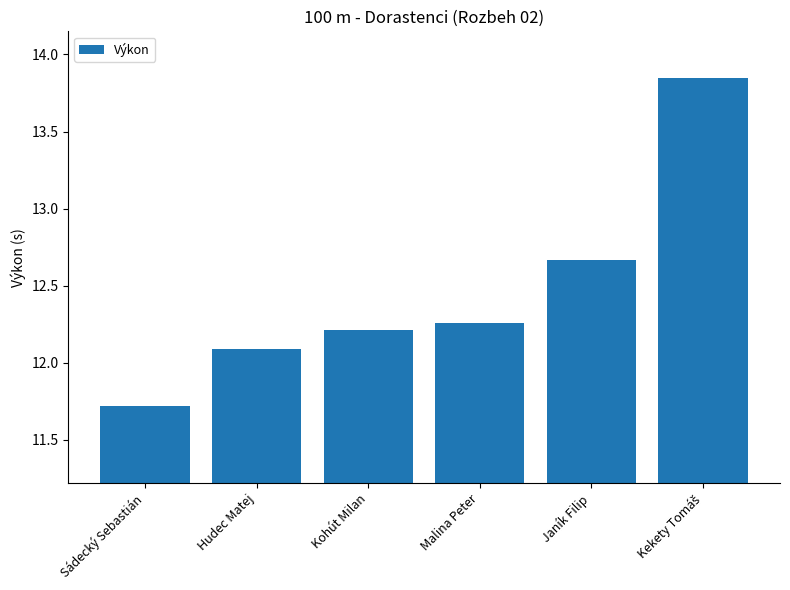

Which category has the lowest value across all series?

Sádecký Sebastián